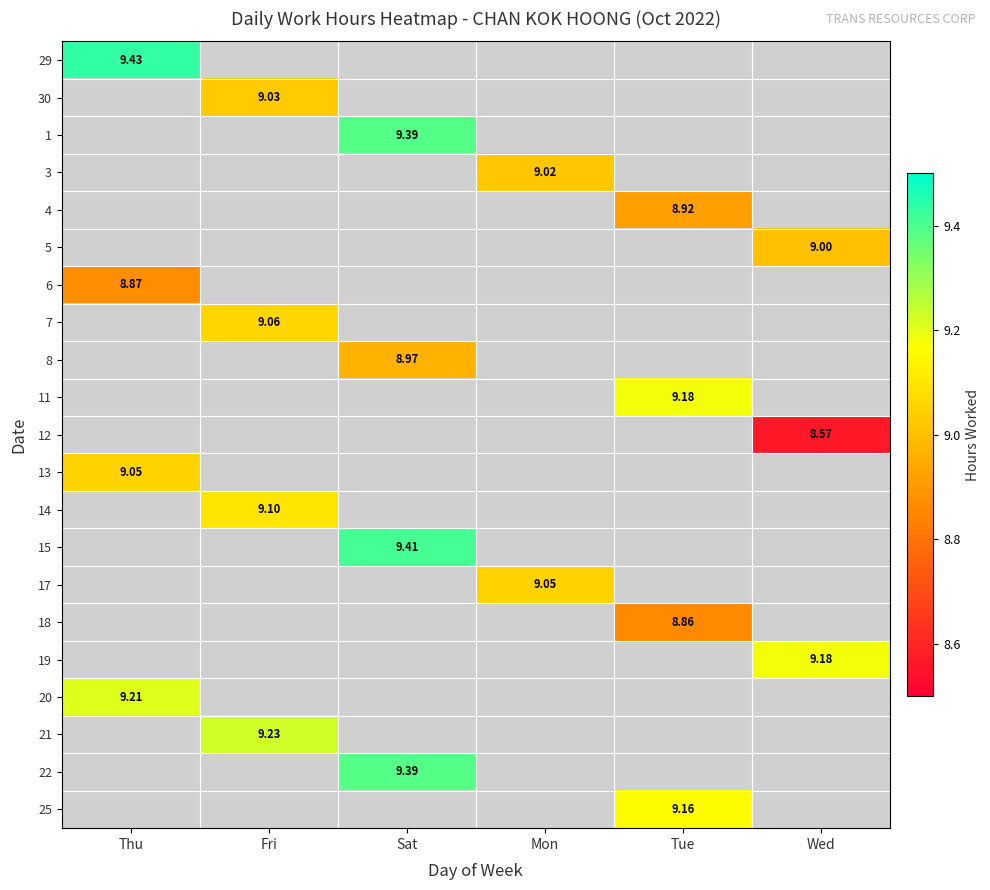

Which series has the largest range (max minus min)?

29